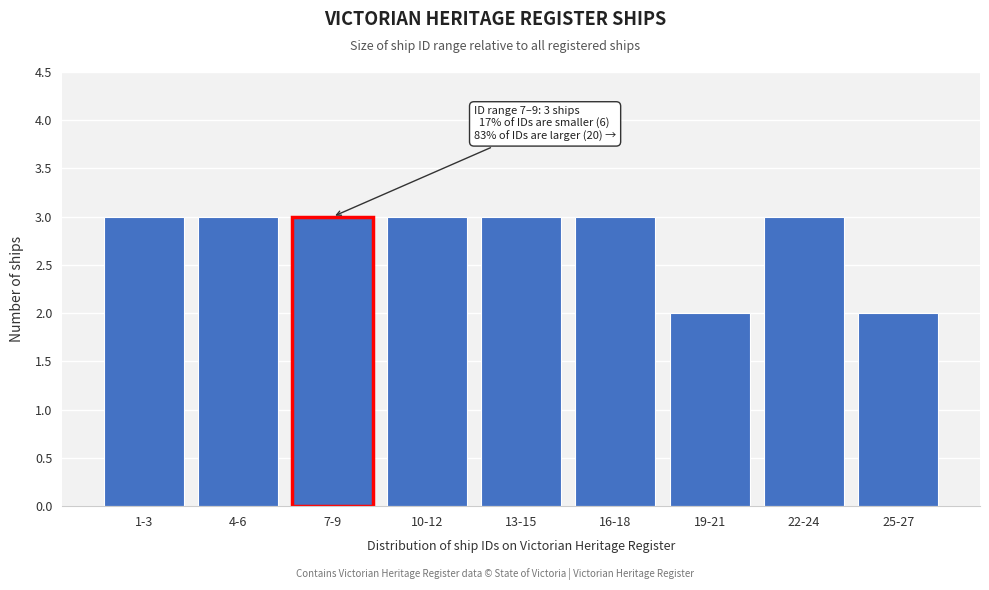

Reading left to right, extract all data points from this chart.

3	3	3	3	3	3	2	3	2